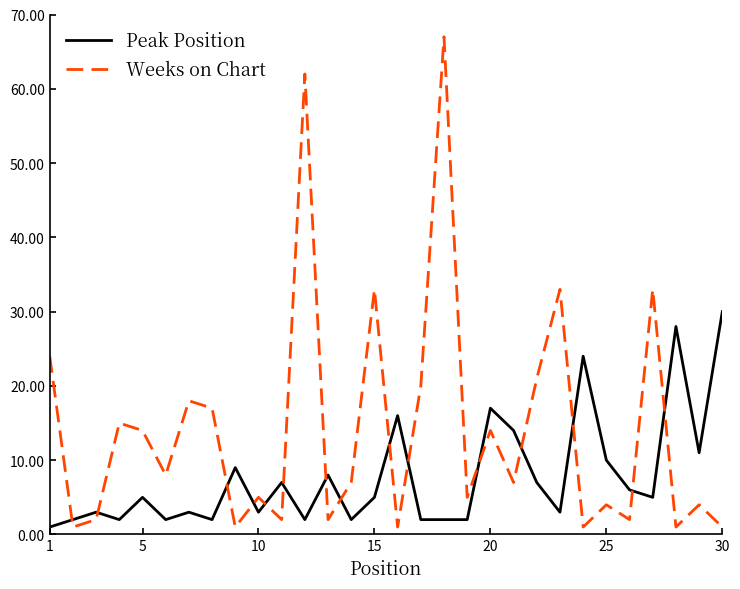

How many intersections are there between Weeks on Chart and Peak Position?

15